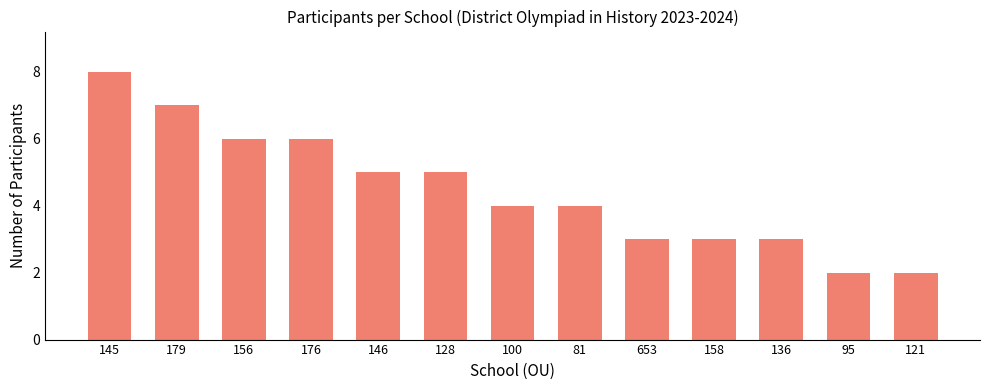

What is the value of the 13th bar from the left?

2